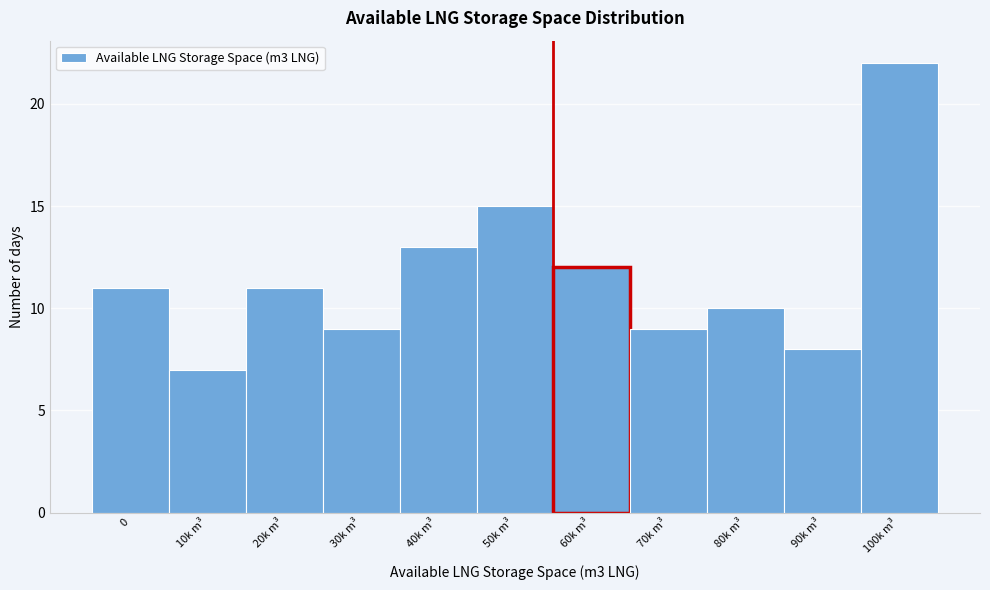

Reading left to right, transcribe all the data shown in this chart.

0=11	10k m³=7	20k m³=11	30k m³=9	40k m³=13	50k m³=15	60k m³=12	70k m³=9	80k m³=10	90k m³=8	100k m³=22